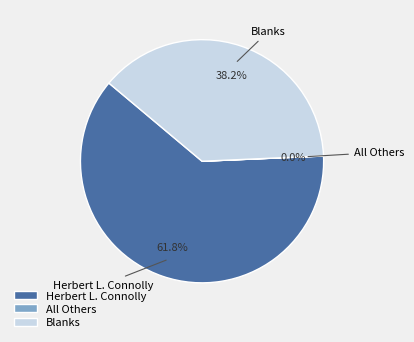

To the nearest percent, what portion does Herbert L. Connolly represent?

62%